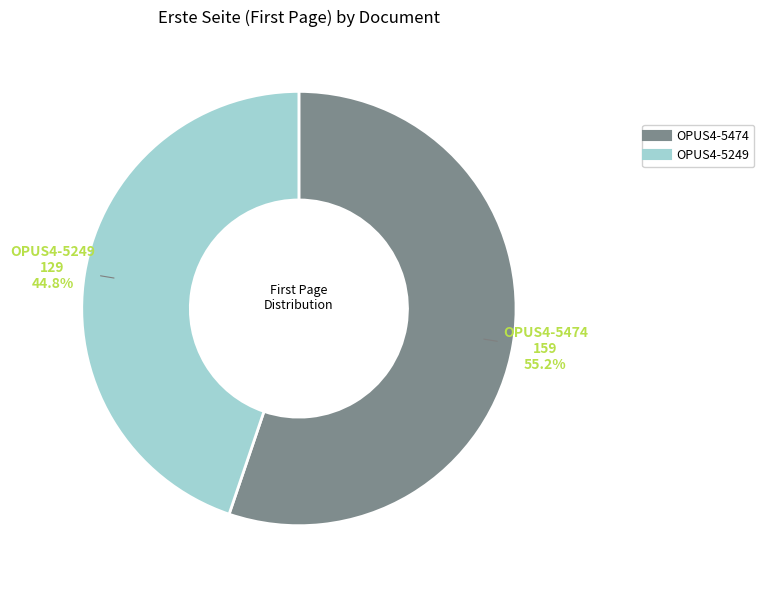

The OPUS4-5249 slice represents 45% of the pie. True or false?

True